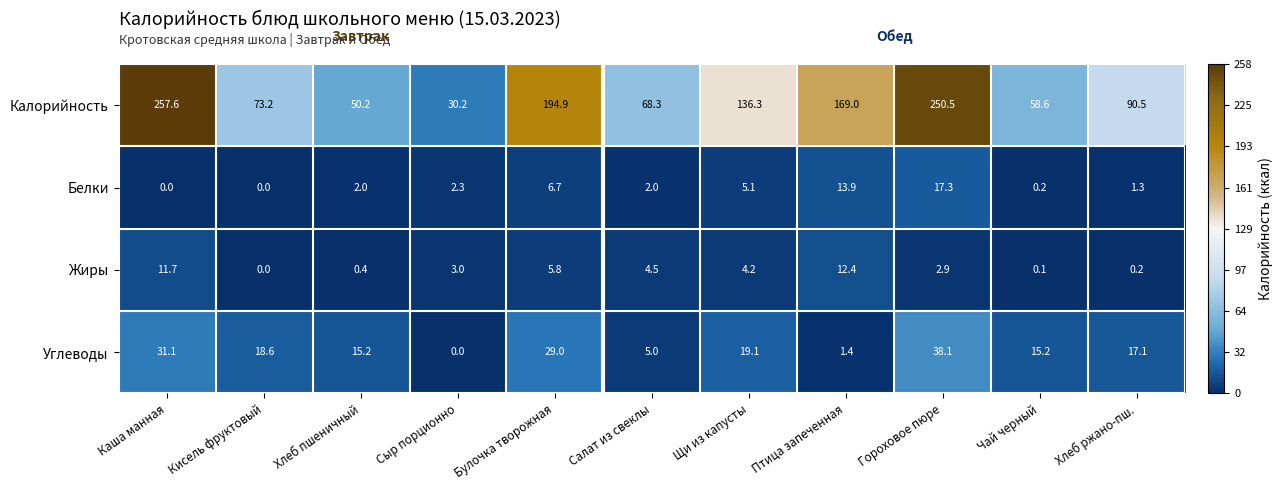

At which category is the sum across all series the highest?

Гороховое пюре